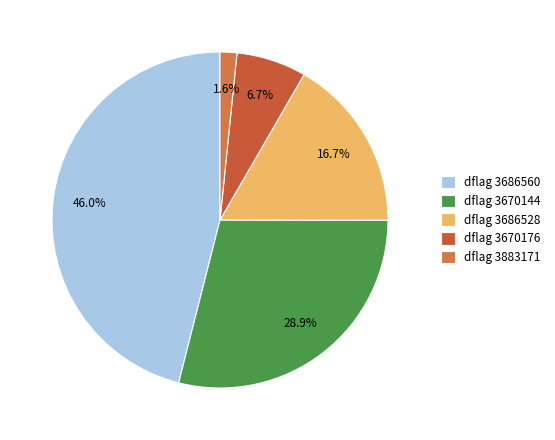

Rank the categories by value from highest to lowest.

dflag 3686560, dflag 3670144, dflag 3686528, dflag 3670176, dflag 3883171